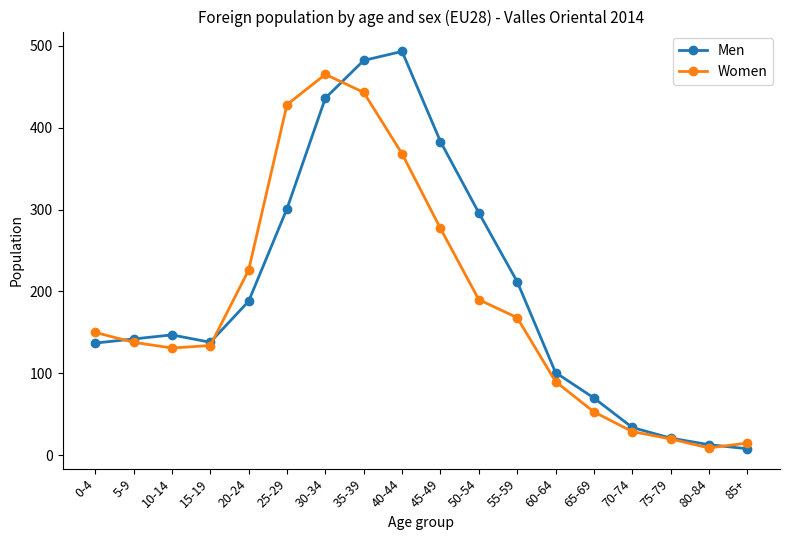

What is the label of the 14th point from the right?

20-24